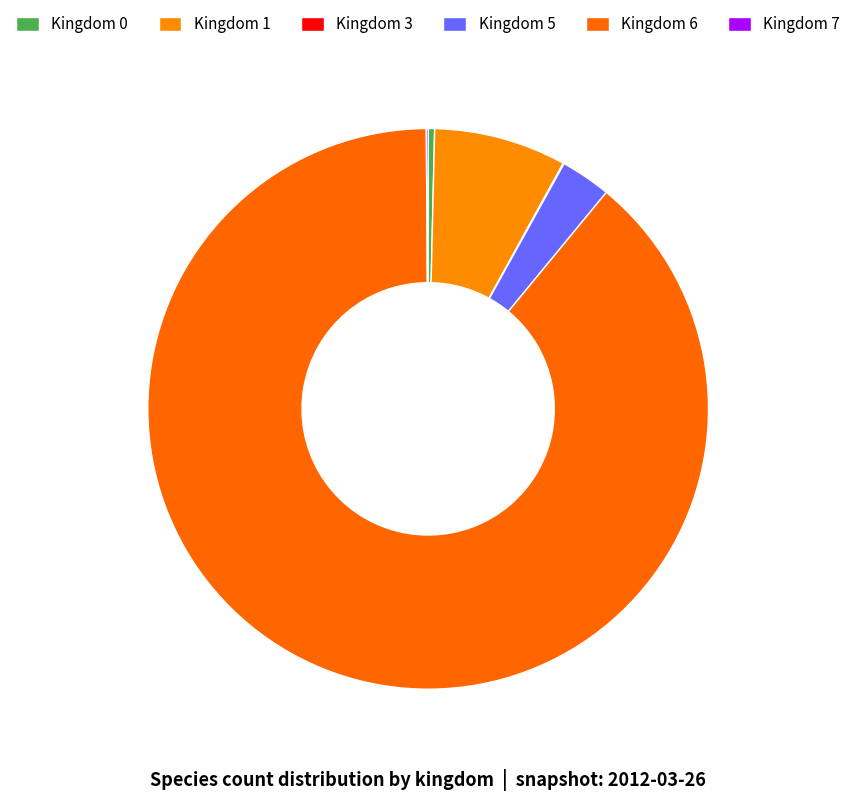

What is the smallest slice in the pie chart?

3